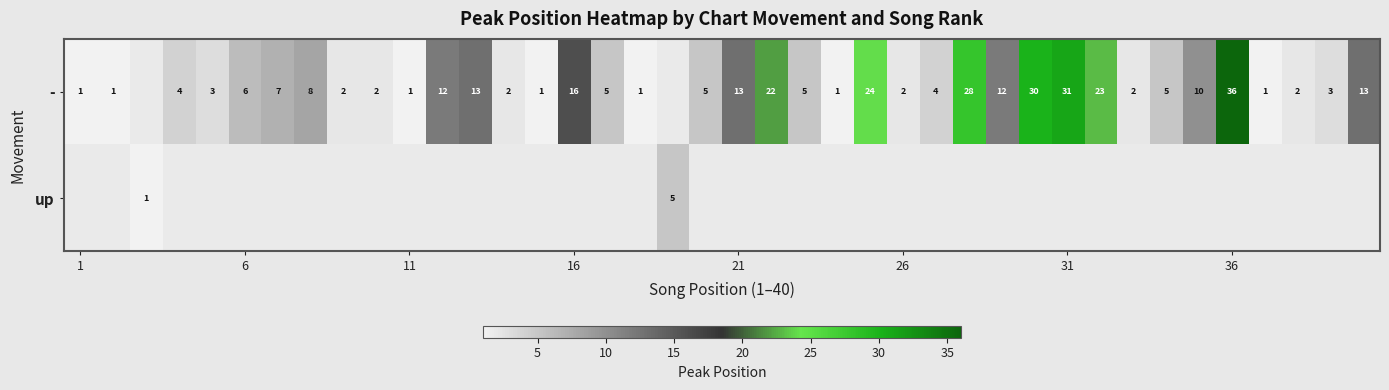

The value of - at 1 is 1. True or false?

True